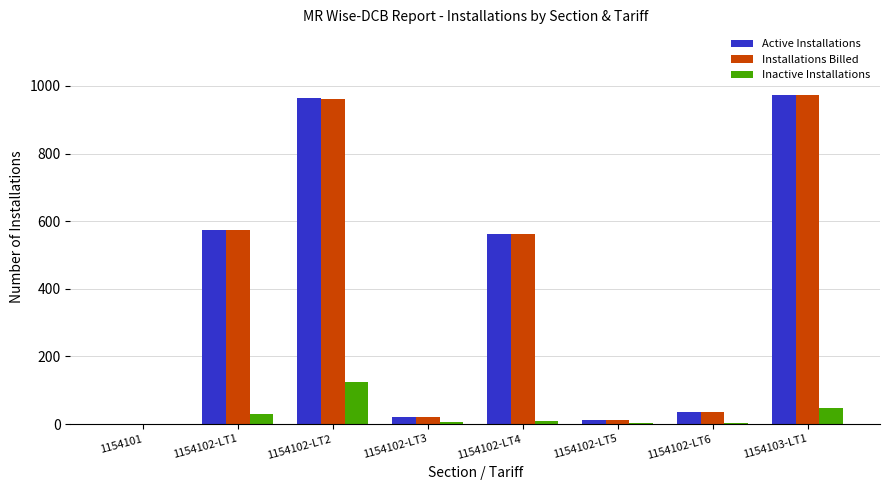

Is the value of Active Installations at 1154102-LT5 greater than the value of Inactive Installations at 1154103-LT1?

No